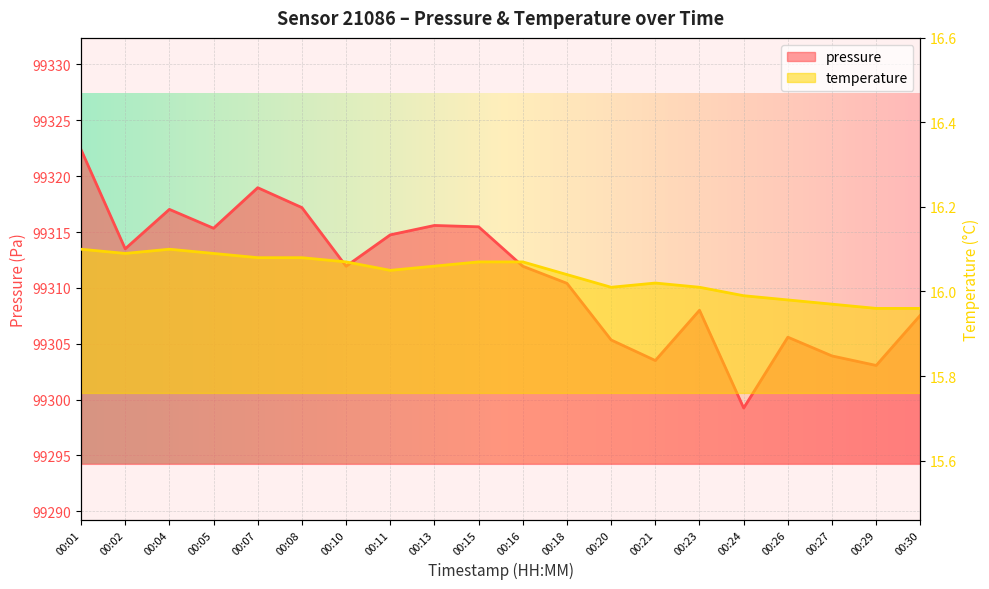

At 00:18, list the series in order from largest to smallest.

pressure, temperature